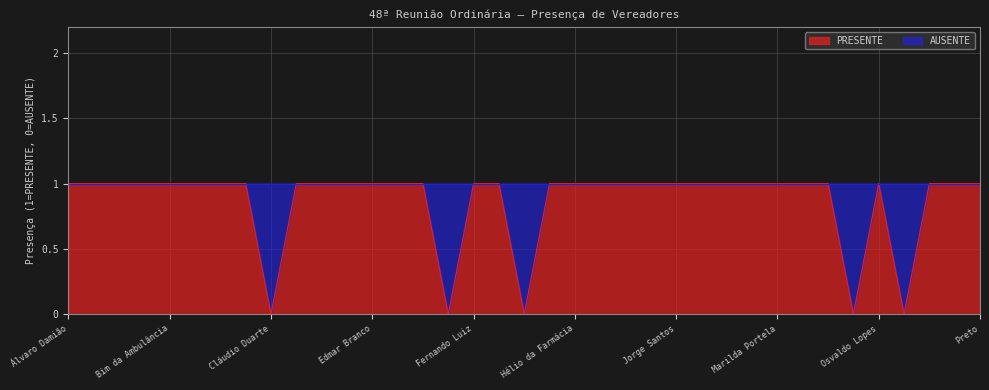

Is it true that the value at Áurea Carolina is 1?

True